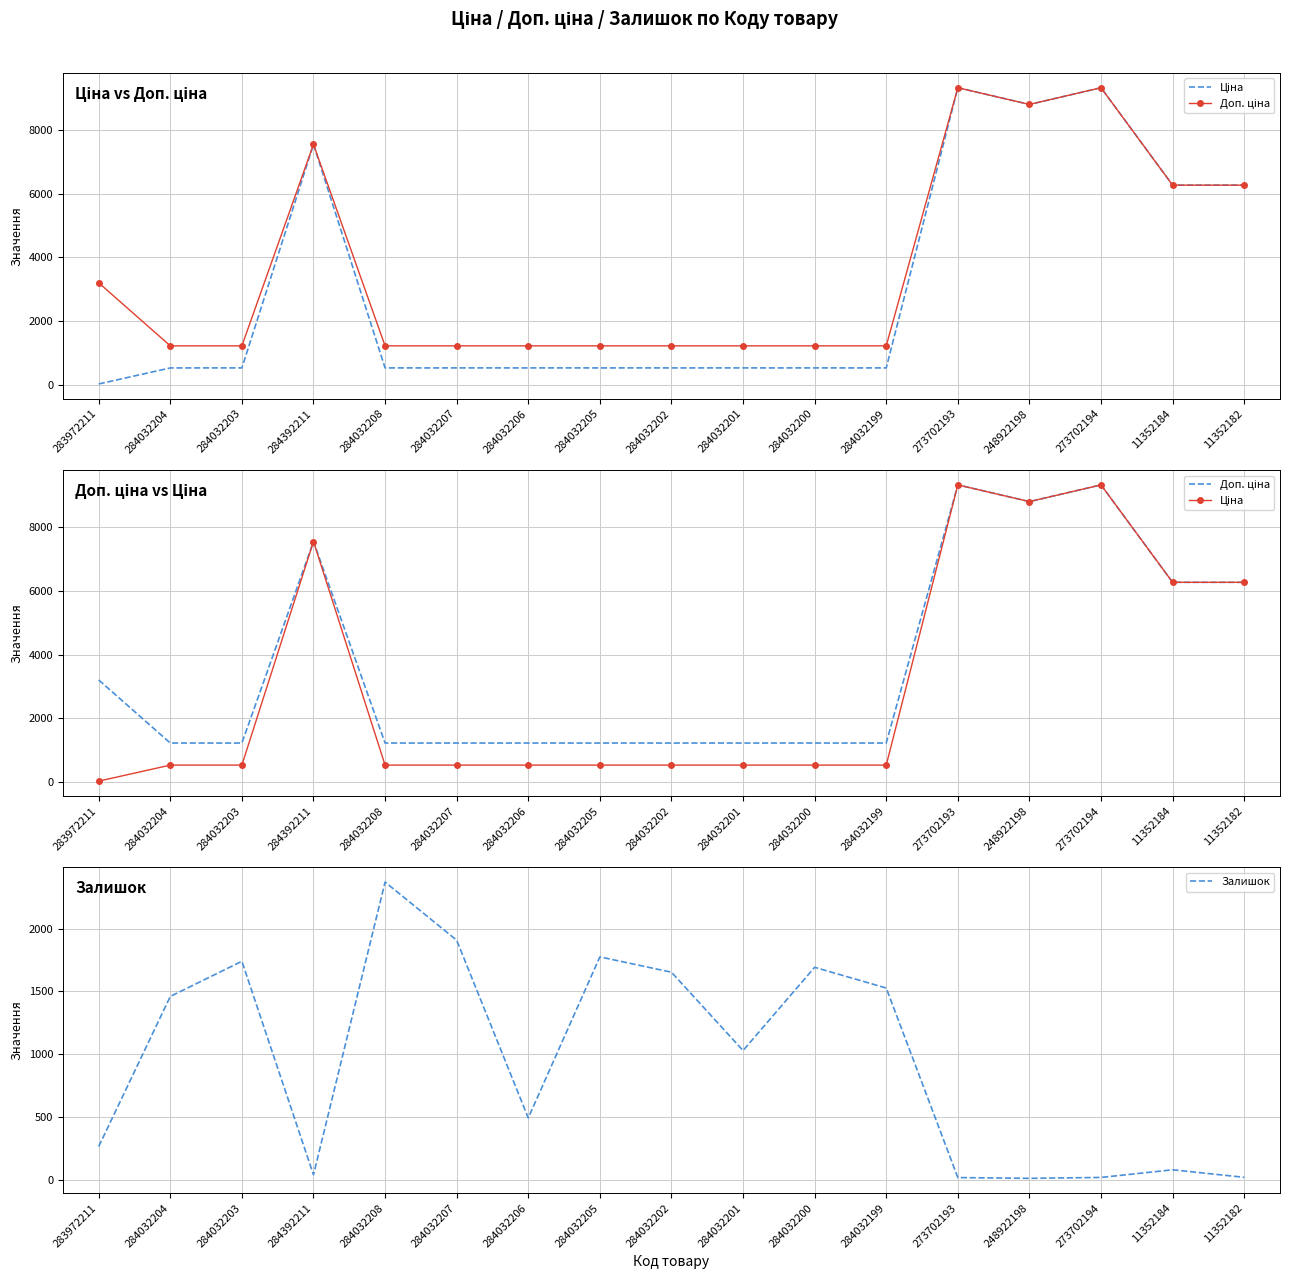

What is the difference between the highest and lowest values at 284032206?

735.2